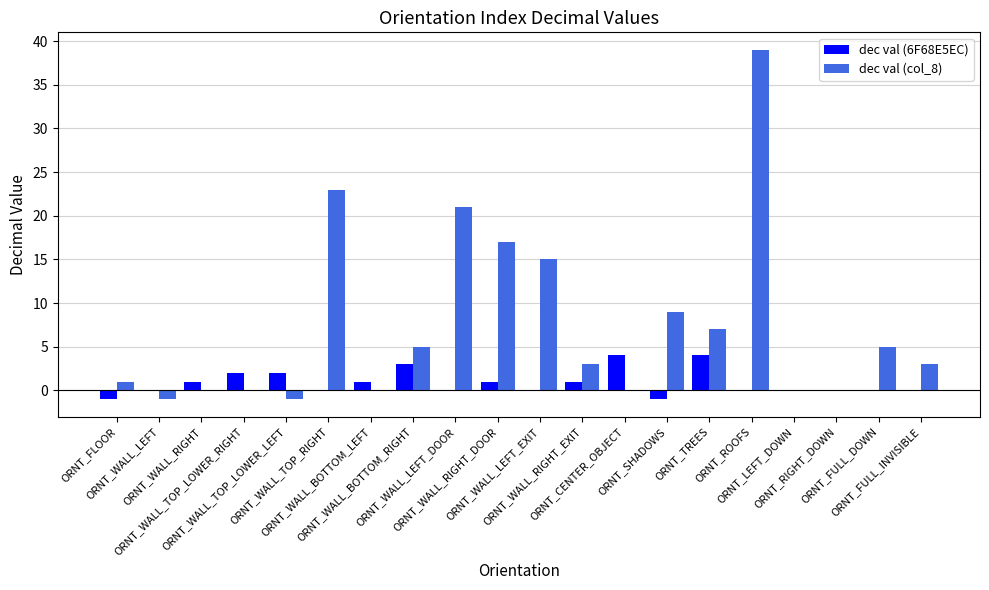

The dec val (col_8) series shows 15 at ORNT_ROOFS. True or false?

False